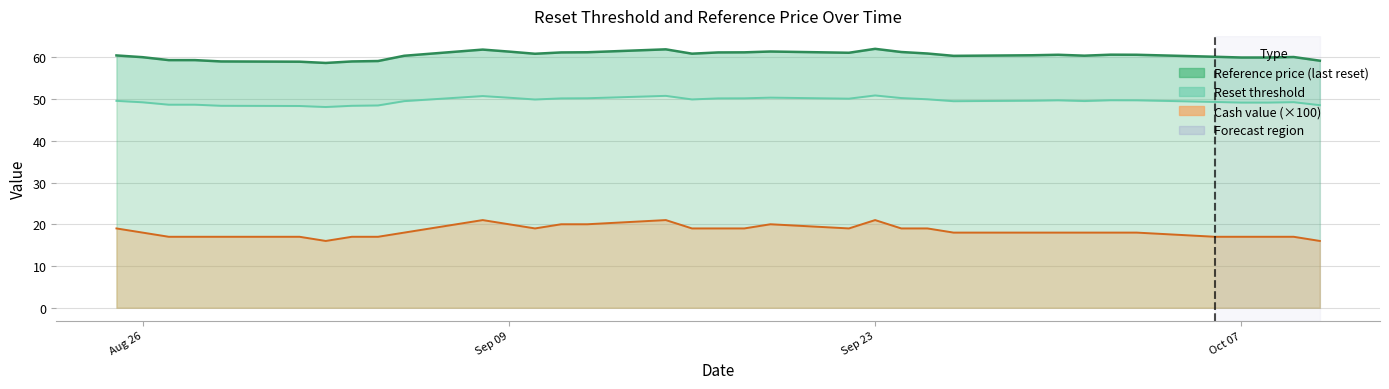

True or false: Reset threshold and Reference price (last reset) cross at least once.

False